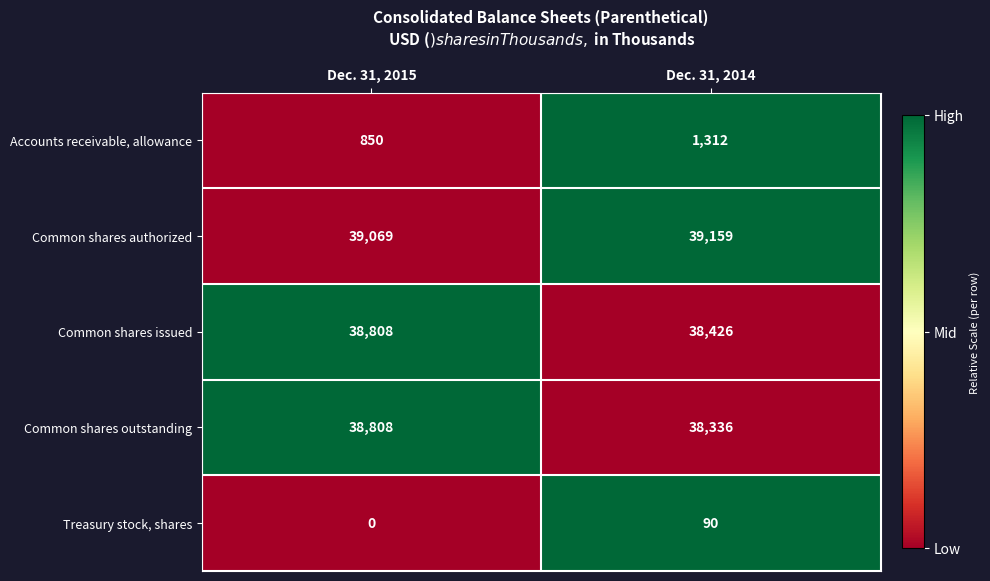

Rank the categories by Common shares outstanding value from lowest to highest.

Dec. 31, 2014, Dec. 31, 2015